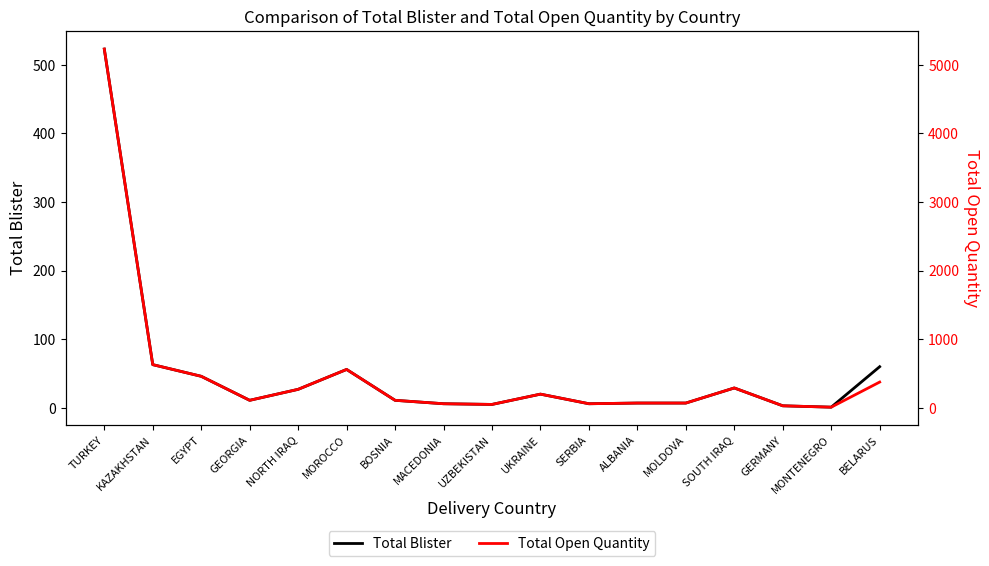

True or false: Total Open Quantity has more than 1 points higher than both neighbors.

True